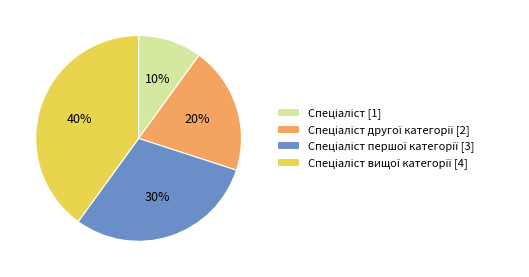

To the nearest percent, what is the difference between the largest and smallest slice percentages?

30%